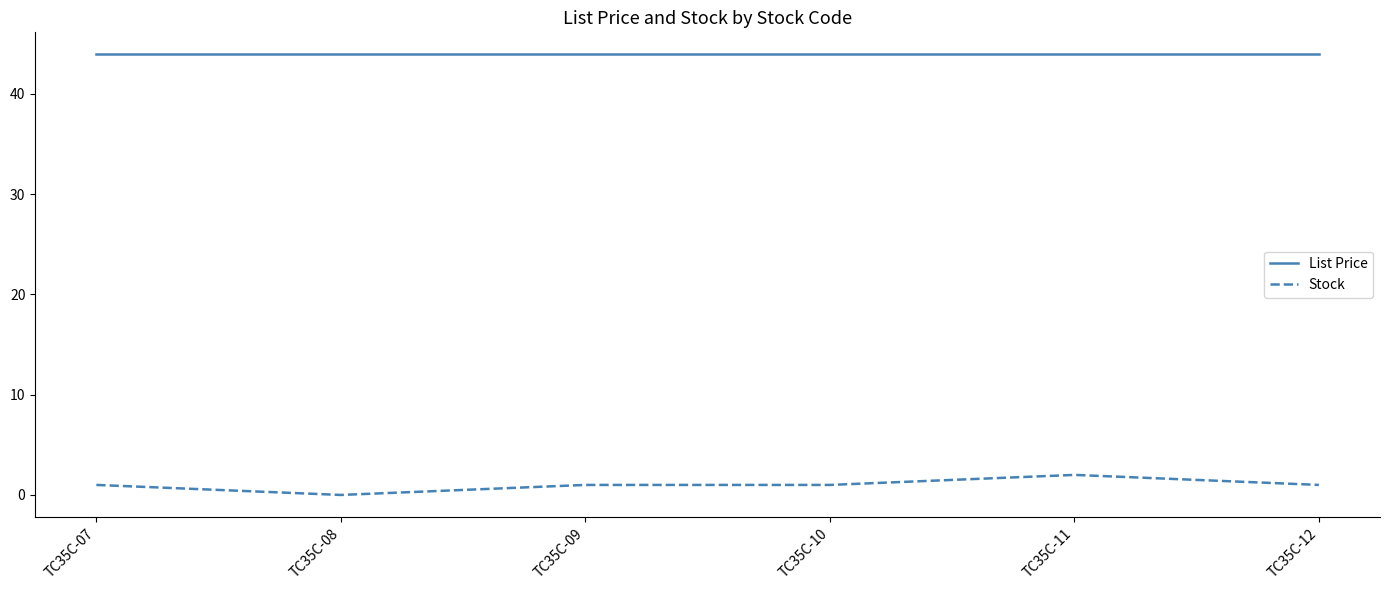

At how many categories does at least one series exceed 39?

6